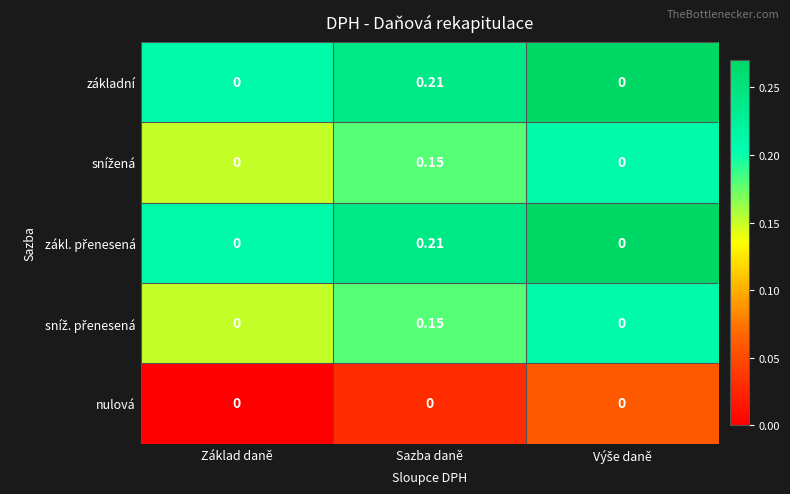

Count the number of categories in the chart.

3